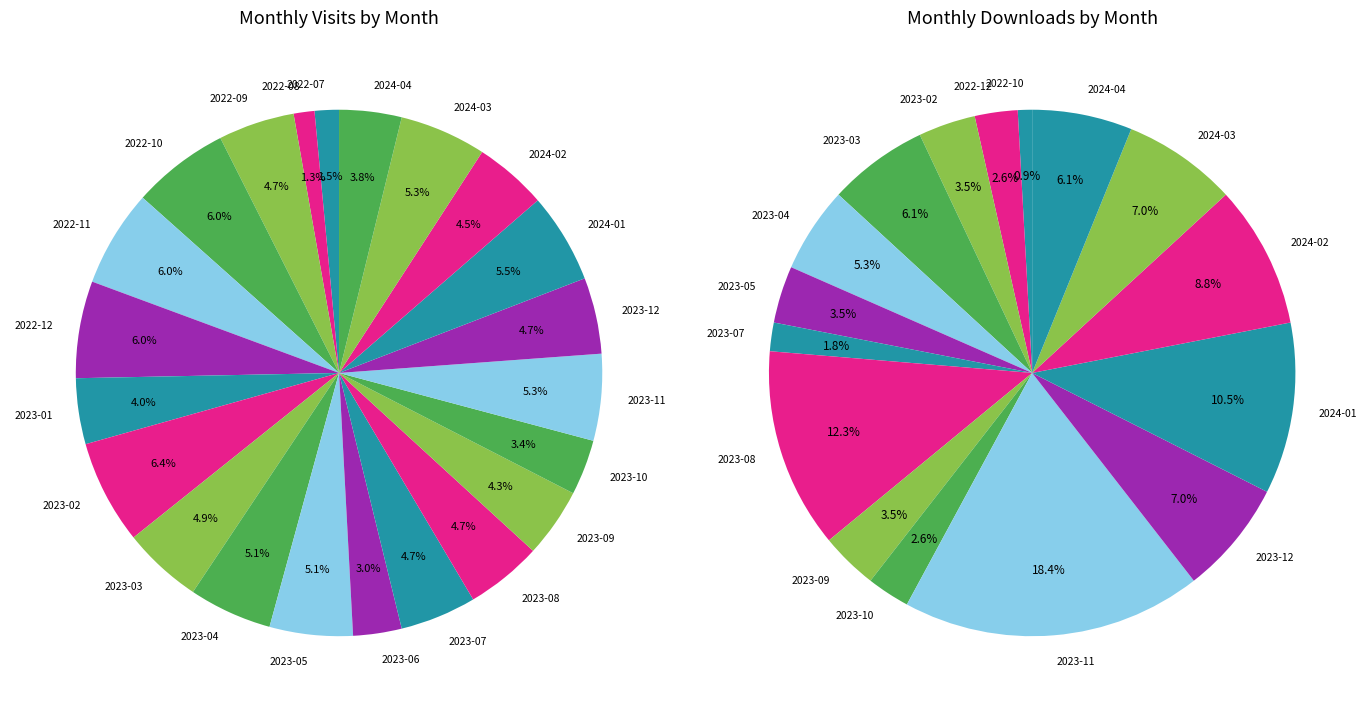

To the nearest percent, what portion does 2022-12 represent?

6%